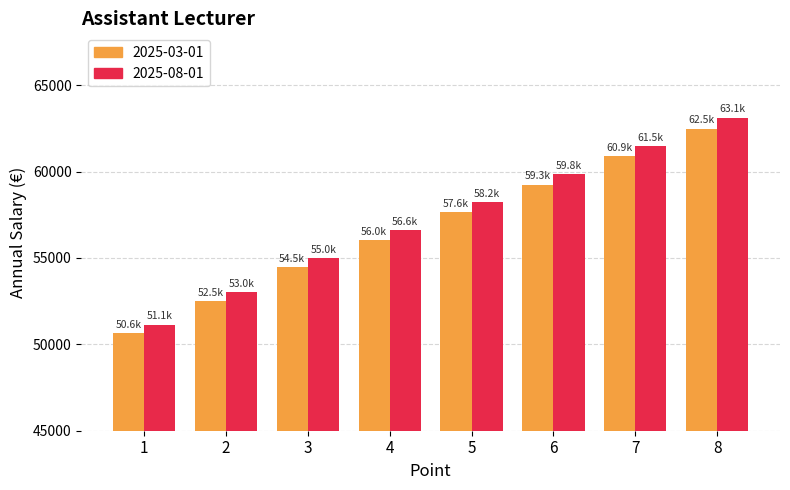

Reading left to right, extract all data points from this chart.

2025-03-01: 50641.1	52501.0	54453.1	56029.2	57636.7	59250.0	60872.6	62478.9
2025-08-01: 51147.5	53026.0	54997.6	56589.5	58213.1	59842.5	61481.3	63103.7